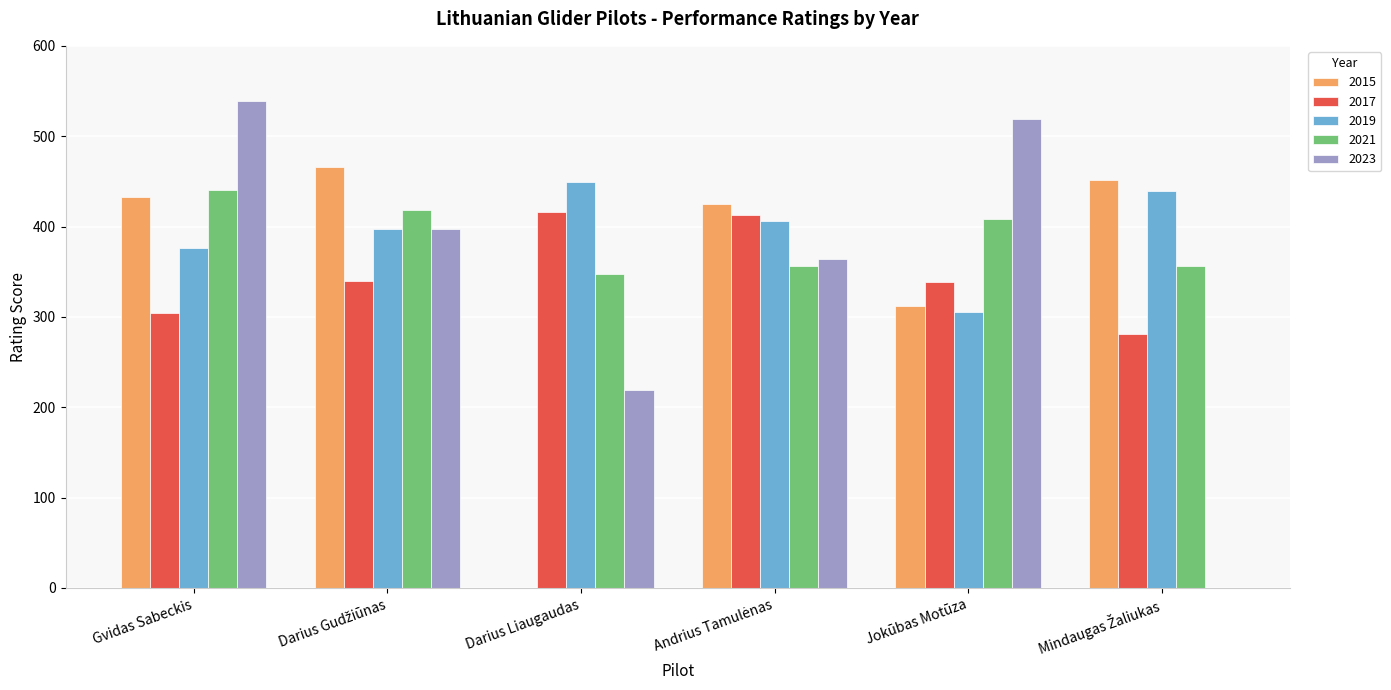

Does the chart contain stacked bars?

No